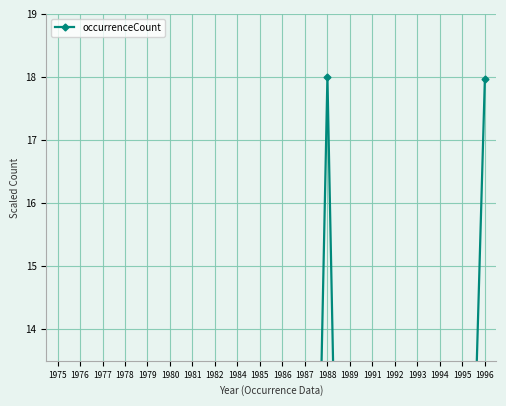

Rank the categories by value from highest to lowest.

1988, 1996, 1994, 1993, 1995, 1985, 1982, 1975, 1984, 1978, 1980, 1992, 1979, 1977, 1987, 1976, 1981, 1991, 1986, 1989